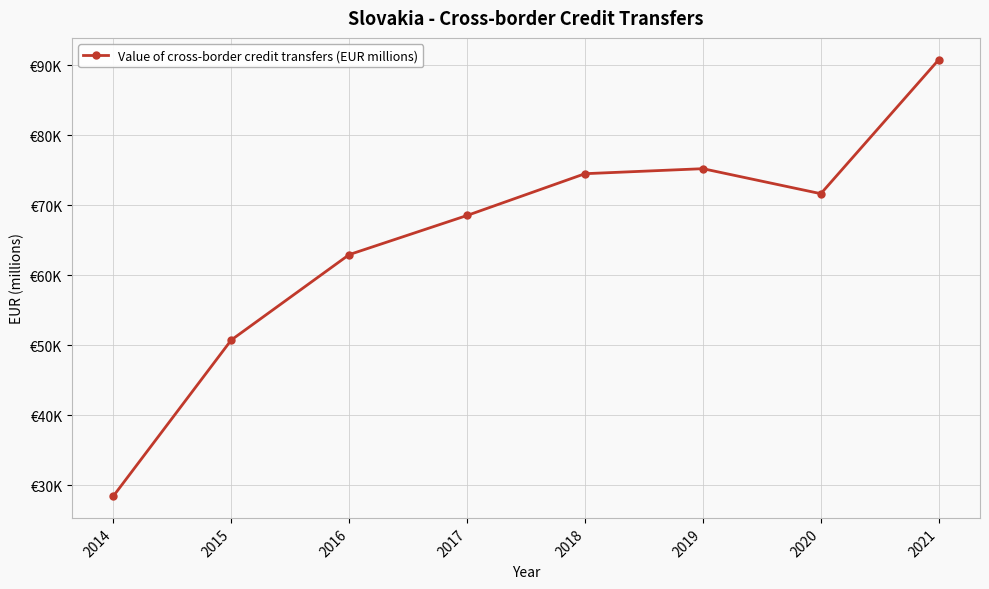

Reading right to left, transcribe all the data shown in this chart.

2021=90788.7	2020=71654.7	2019=75226.7	2018=74511.8	2017=68546.1	2016=62954.2	2015=50760.9	2014=28473.0